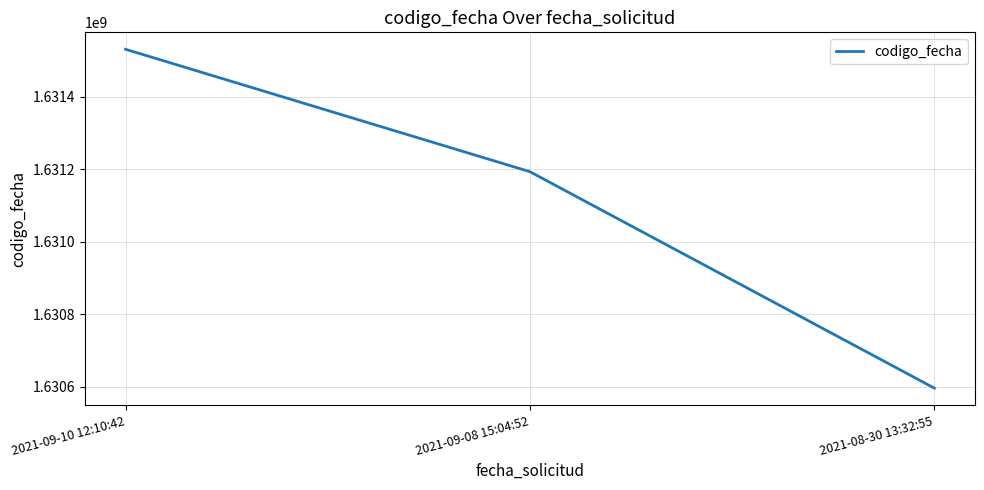

What is the ratio of the value at 2021-09-08 15:04:52 to the value at 2021-08-30 13:32:55?

1.0